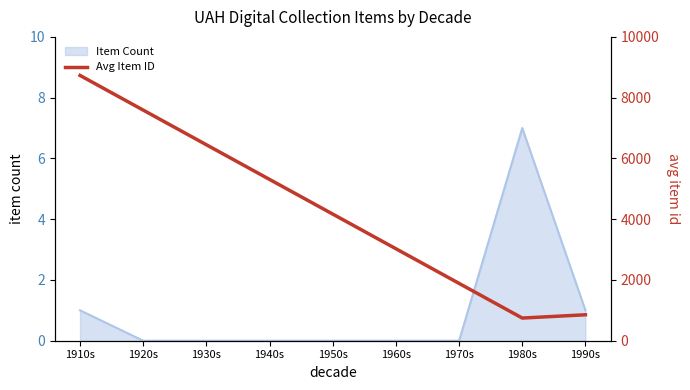

True or false: Item Count has a value of 4 at 1950s.

False